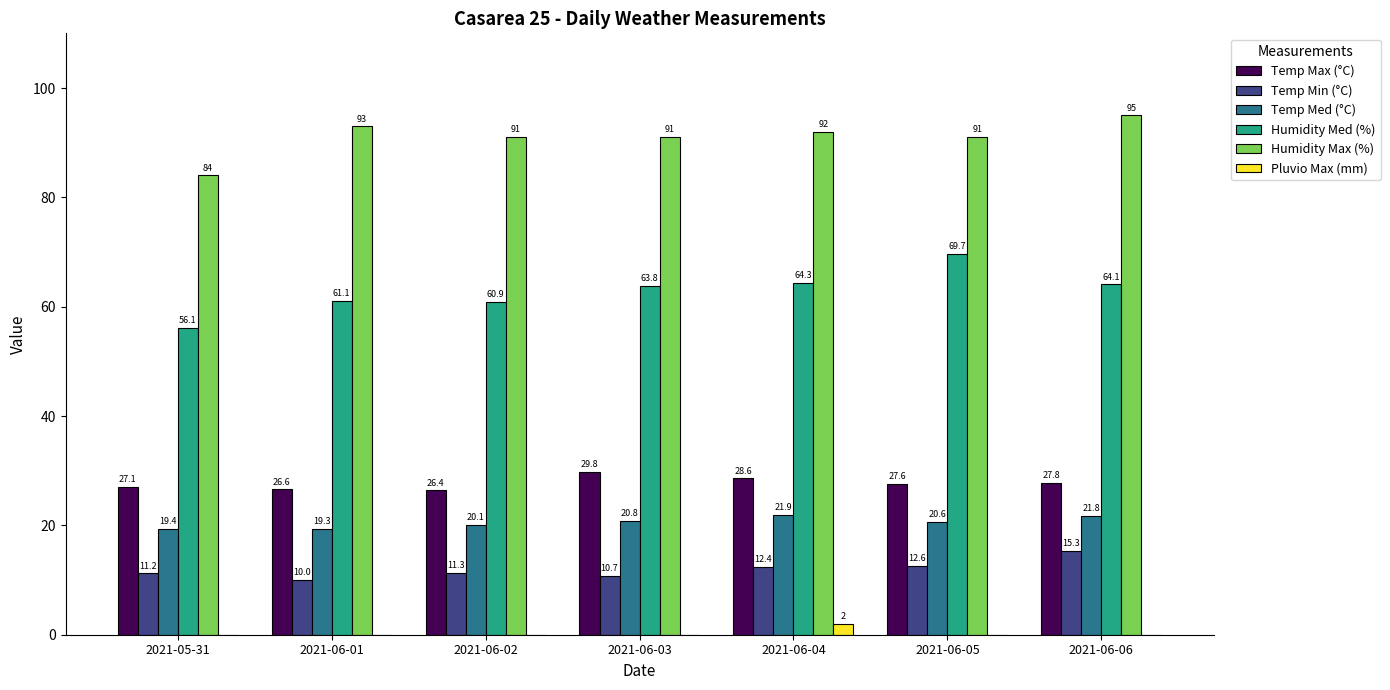

Reading left to right, transcribe all the data shown in this chart.

Temp Max (°C): 2021-05-31=27.1	2021-06-01=26.6	2021-06-02=26.4	2021-06-03=29.8	2021-06-04=28.6	2021-06-05=27.6	2021-06-06=27.8
Temp Min (°C): 2021-05-31=11.2	2021-06-01=10.0	2021-06-02=11.3	2021-06-03=10.7	2021-06-04=12.4	2021-06-05=12.6	2021-06-06=15.3
Temp Med (°C): 2021-05-31=19.4	2021-06-01=19.3	2021-06-02=20.1	2021-06-03=20.8	2021-06-04=21.9	2021-06-05=20.6	2021-06-06=21.8
Humidity Med (%): 2021-05-31=56.1	2021-06-01=61.1	2021-06-02=60.9	2021-06-03=63.8	2021-06-04=64.3	2021-06-05=69.7	2021-06-06=64.1
Humidity Max (%): 2021-05-31=84.0	2021-06-01=93.0	2021-06-02=91.0	2021-06-03=91.0	2021-06-04=92.0	2021-06-05=91.0	2021-06-06=95.0
Pluvio Max (mm): 2021-05-31=0.0	2021-06-01=0.0	2021-06-02=0.0	2021-06-03=0.0	2021-06-04=2.0	2021-06-05=0.0	2021-06-06=0.0